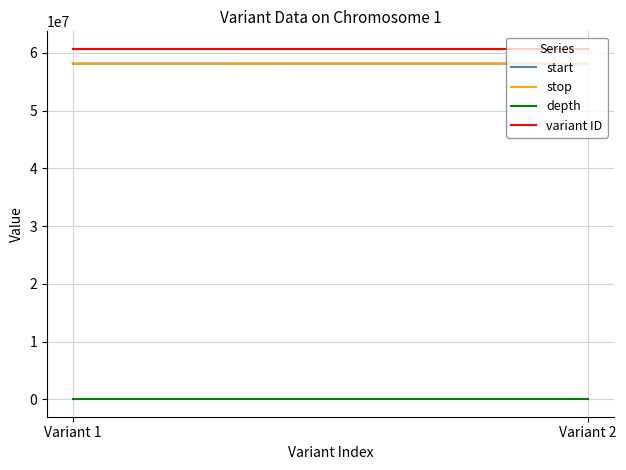

At which category is the sum across all series the highest?

Variant 2